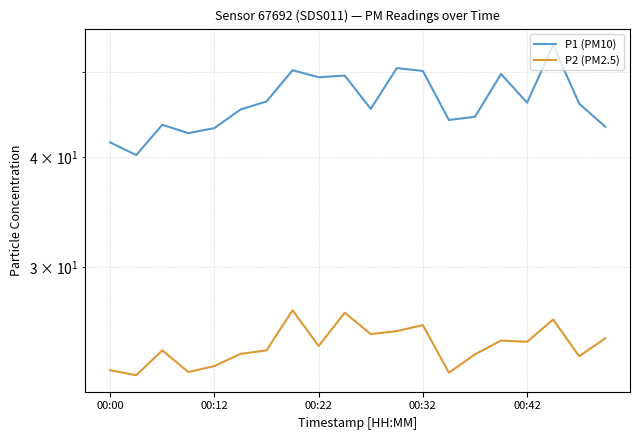

At how many categories does at least one series exceed 46?

10